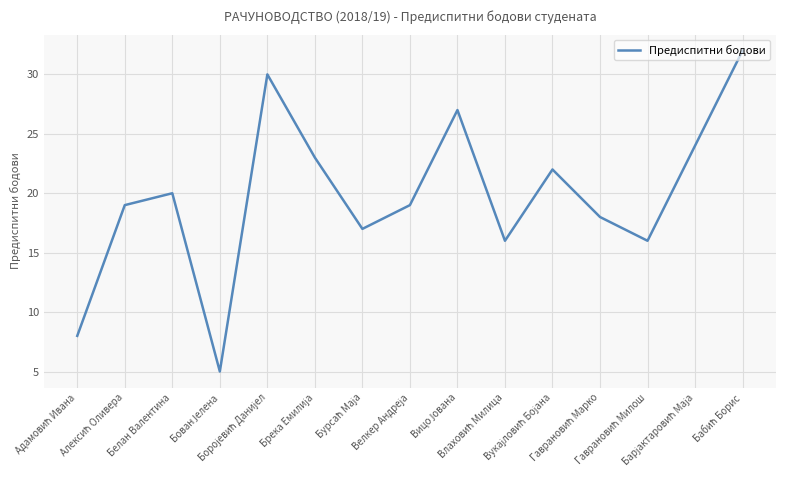

How many distinct data groups are displayed?

1